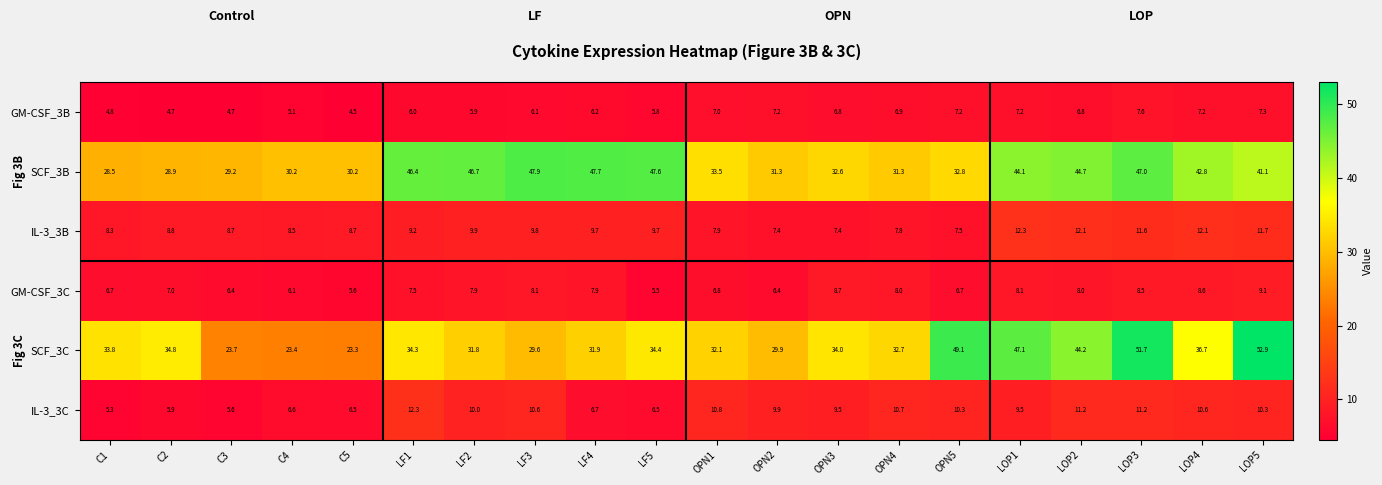

The value of SCF_3C at C3 is 9.3. True or false?

False